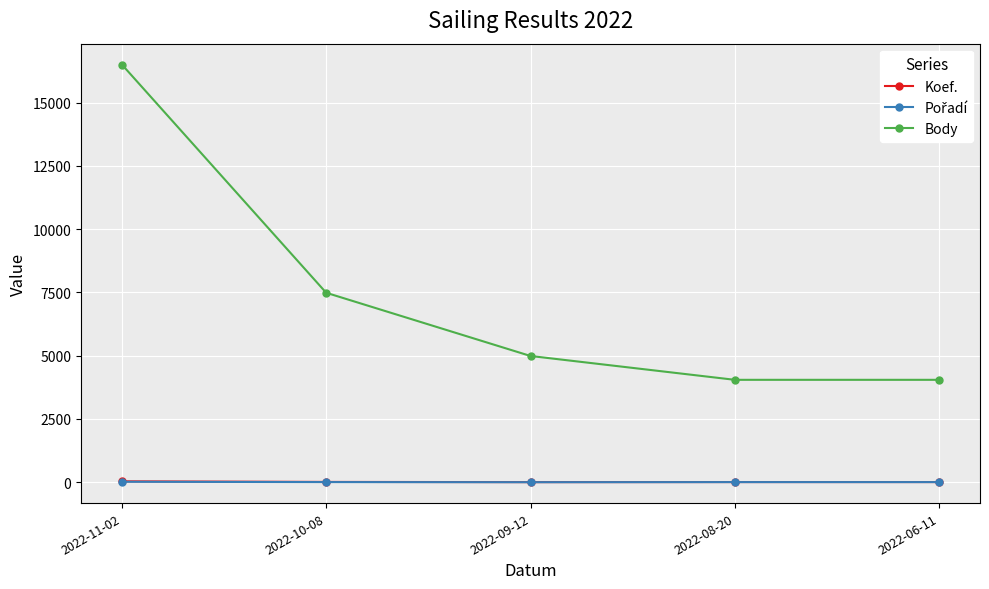

True or false: Body has more than 0 interior local peaks.

False